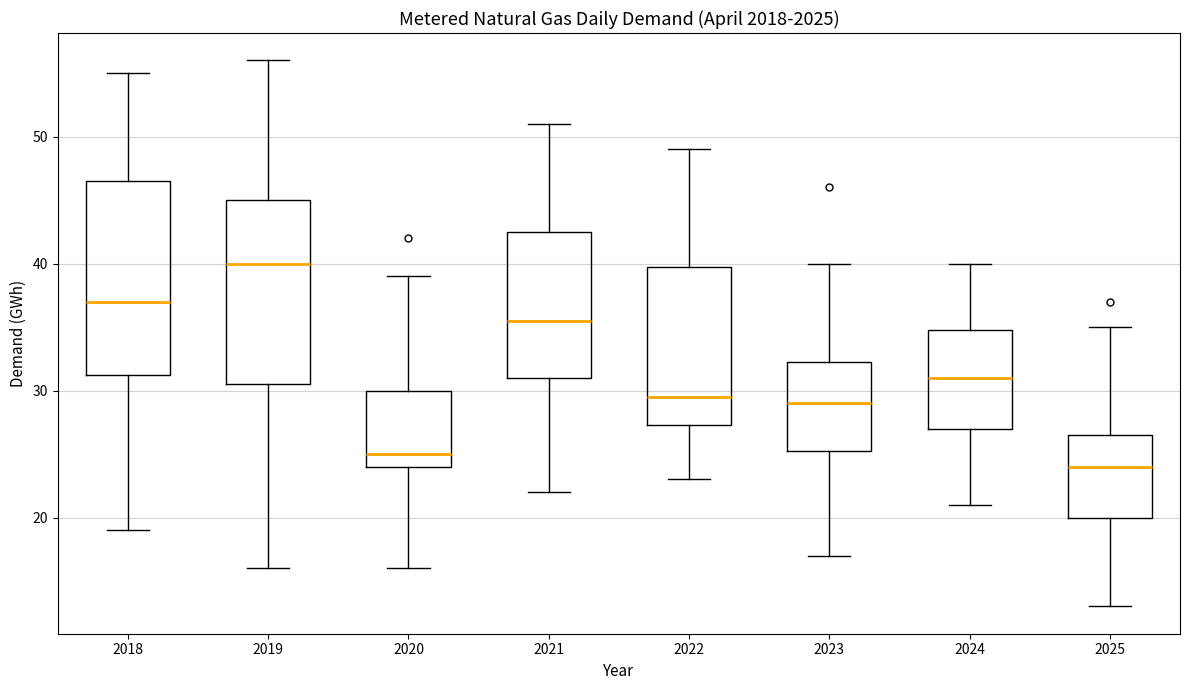

Reading left to right, read every box against the y-axis: the position of its median line, the range the box covers, and the ends of its whiskers. The values are not printed on the chart, so give them approximately, as read against the axis.

2018: median 37, box 31 to 47, whiskers 19 to 55
2019: median 40, box 31 to 45, whiskers 16 to 56
2020: median 25, box 24 to 30, whiskers 16 to 39
2021: median 36, box 31 to 43, whiskers 22 to 51
2022: median 30, box 27 to 40, whiskers 23 to 49
2023: median 29, box 25 to 32, whiskers 17 to 40
2024: median 31, box 27 to 35, whiskers 21 to 40
2025: median 24, box 20 to 27, whiskers 13 to 35